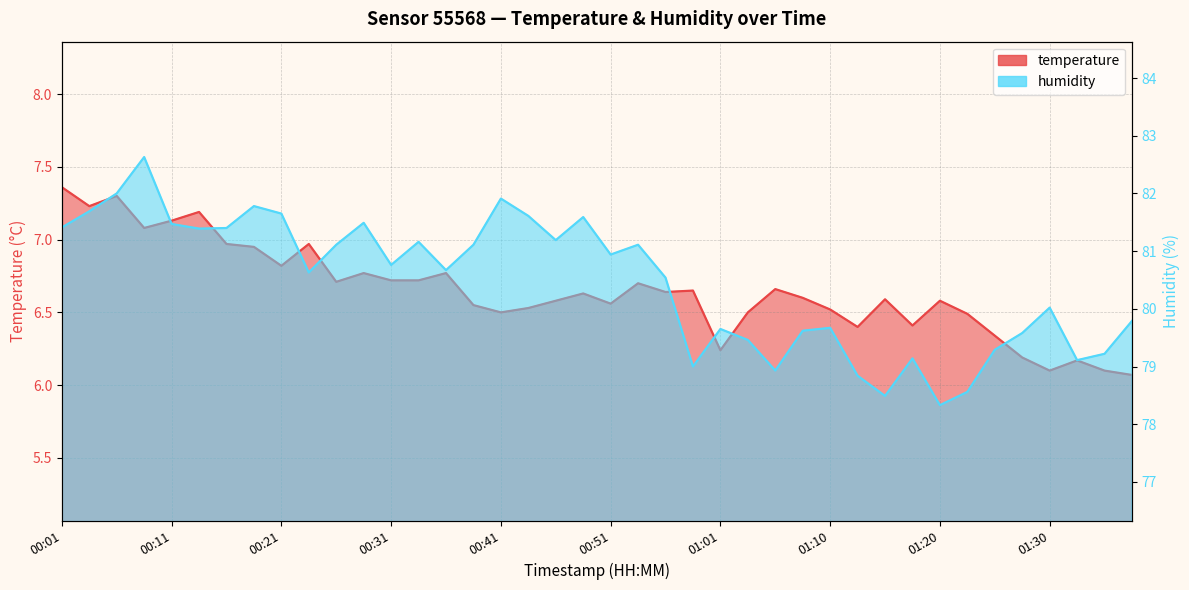

What is the difference between the temperature values at 00:58 and 01:30?

0.6